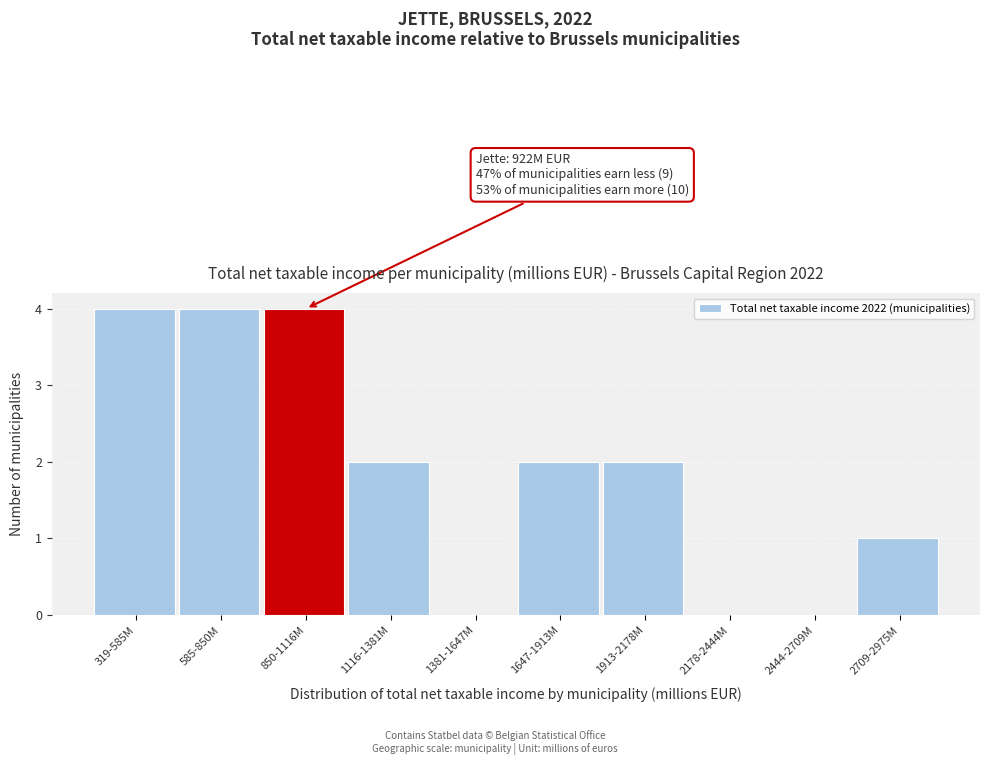

Reading left to right, transcribe all the data shown in this chart.

319-585M=4	585-850M=4	850-1116M=4	1116-1381M=2	1381-1647M=0	1647-1913M=2	1913-2178M=2	2178-2444M=0	2444-2709M=0	2709-2975M=1